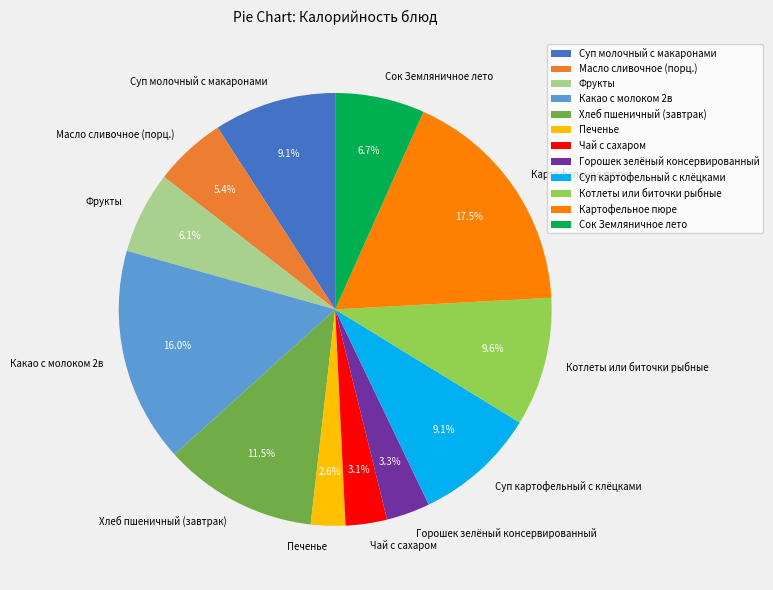

What is the total percentage of Чай с сахаром and Суп картофельный с клёцками?

12.2%